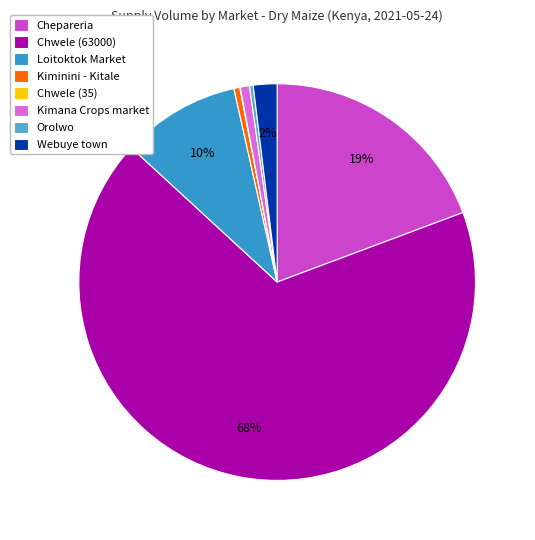

The Kimana Crops market slice represents 1% of the pie. True or false?

True